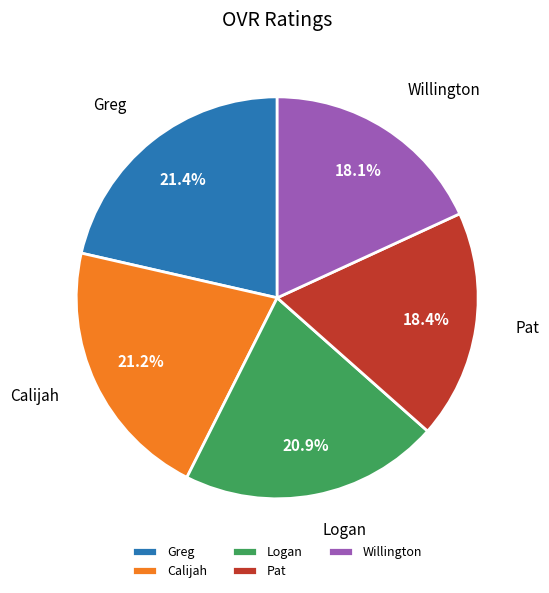

Is Calijah the majority of the pie?

No